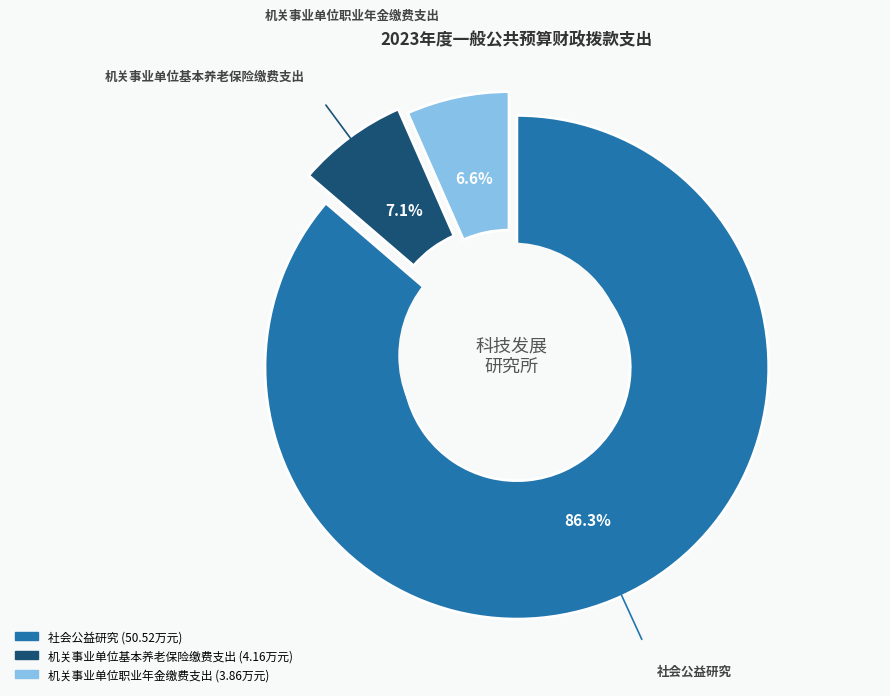

Combined, do 社会公益研究 and 机关事业单位基本养老保险缴费支出 account for over 50%?

Yes